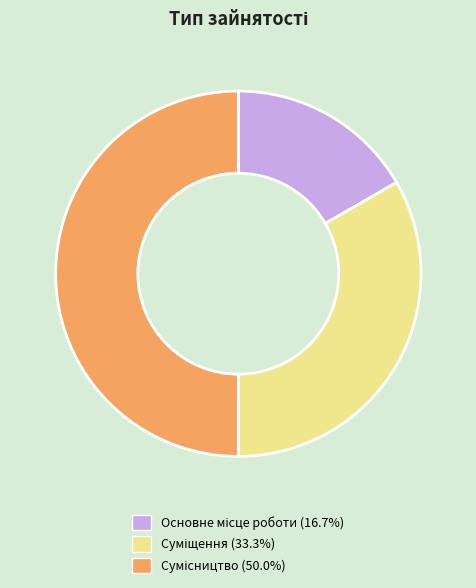

Combined, what portion of the pie is Сумісництво and Основне місце роботи?

66.7%